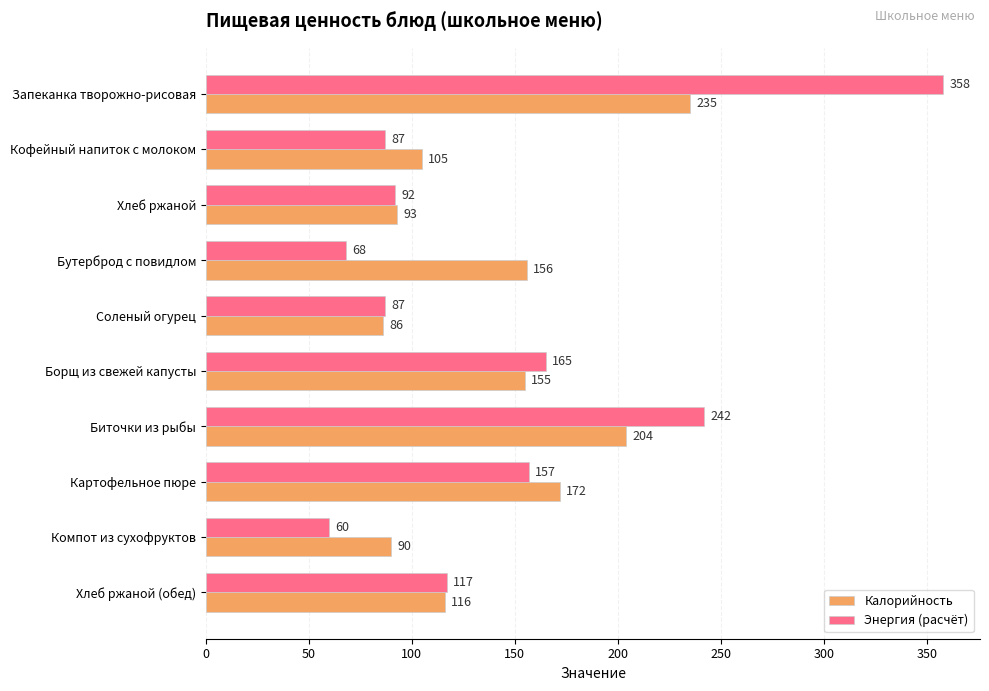

Rank the series by their average value, from highest to lowest.

Энергия (расчёт), Калорийность